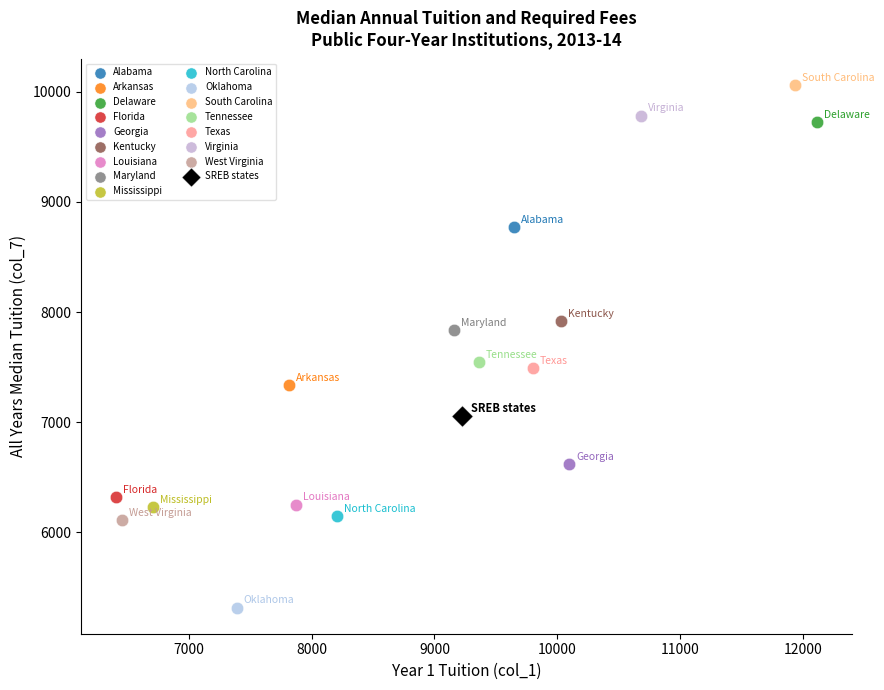

What are all the series names shown in the legend?

Alabama, Arkansas, Delaware, Florida, Georgia, Kentucky, Louisiana, Maryland, Mississippi, North Carolina, Oklahoma, South Carolina, Tennessee, Texas, Virginia, West Virginia, SREB states